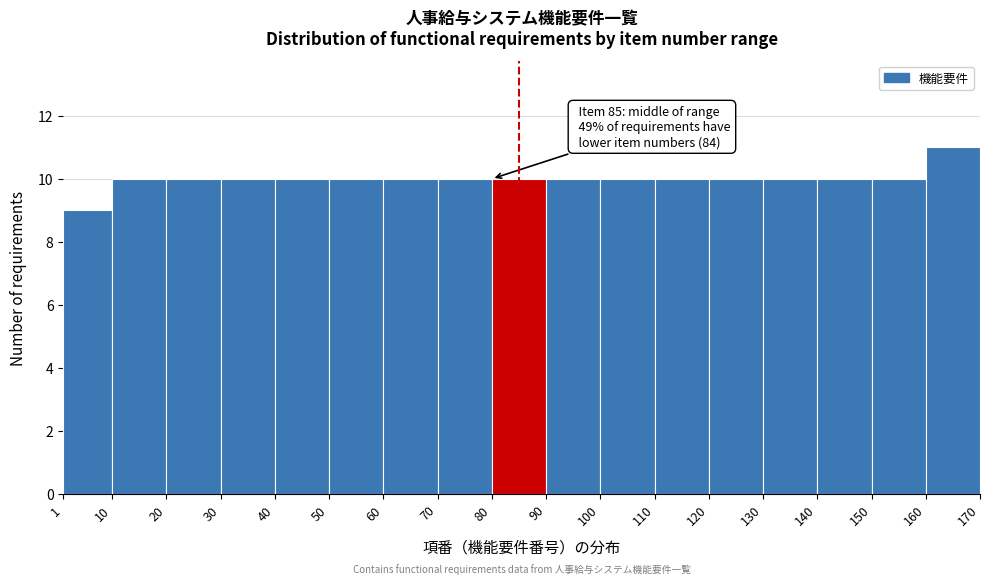

Over which range of the x-axis is the bar tallest?

160 to 170